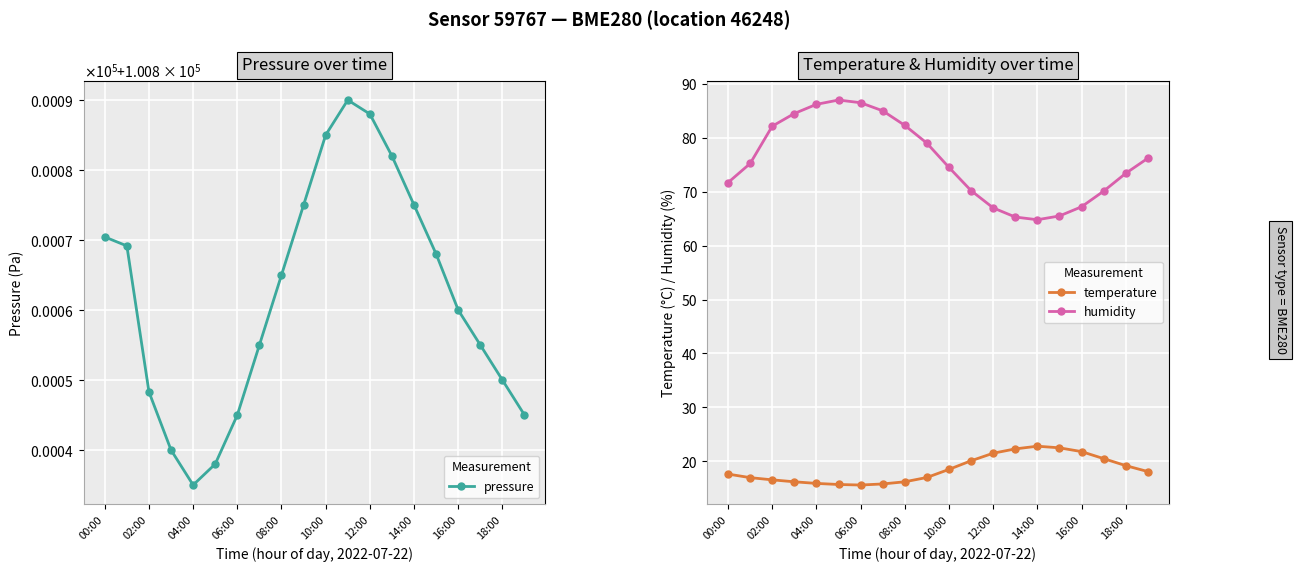

Is it true that temperature equals 8.3 at 11?

False